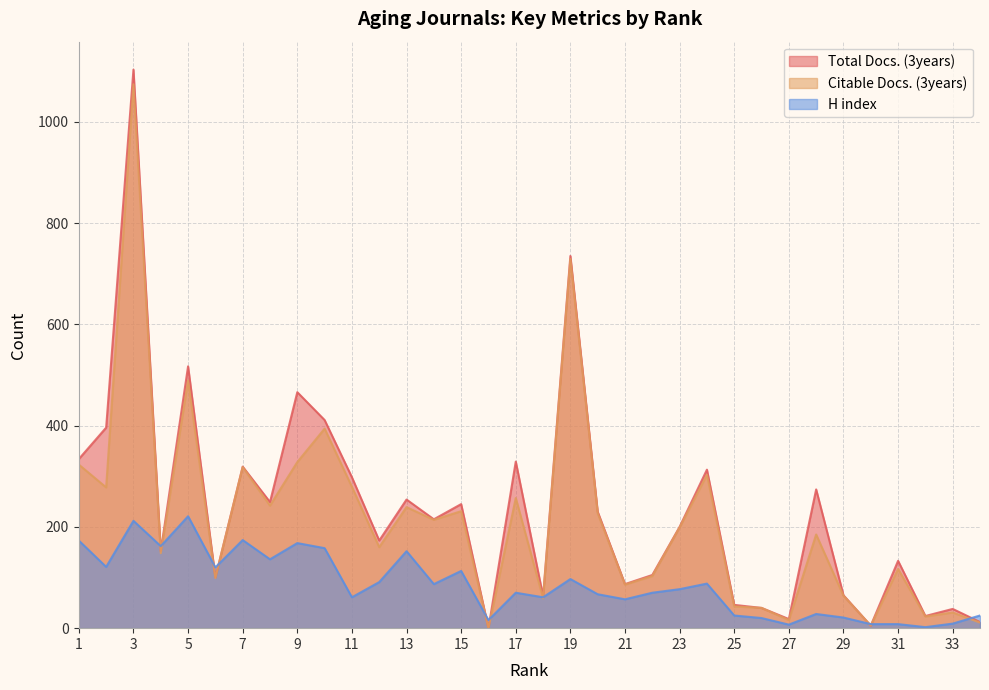

Reading right to left, what are all the values shown in this chart?

Total Docs. (3years): 34=12	33=38	32=24	31=133	30=5	29=65	28=274	27=18	26=40	25=46	24=313	23=200	22=105	21=87	20=230	19=735	18=63	17=329	16=0	15=245	14=215	13=254	12=173	11=298	10=411	9=466	8=249	7=319	6=100	5=517	4=152	3=1103	2=396	1=334
Citable Docs. (3years): 34=11	33=31	32=23	31=117	30=5	29=64	28=185	27=16	26=40	25=43	24=303	23=199	22=103	21=86	20=227	19=729	18=59	17=257	16=0	15=231	14=214	13=239	12=160	11=279	10=394	9=328	8=242	7=318	6=99	5=489	4=148	3=1074	2=278	1=323
H index: 34=25	33=9	32=2	31=8	30=8	29=21	28=28	27=7	26=20	25=25	24=88	23=77	22=70	21=57	20=67	19=97	18=61	17=70	16=16	15=113	14=87	13=152	12=91	11=61	10=158	9=168	8=136	7=174	6=120	5=221	4=162	3=212	2=121	1=173